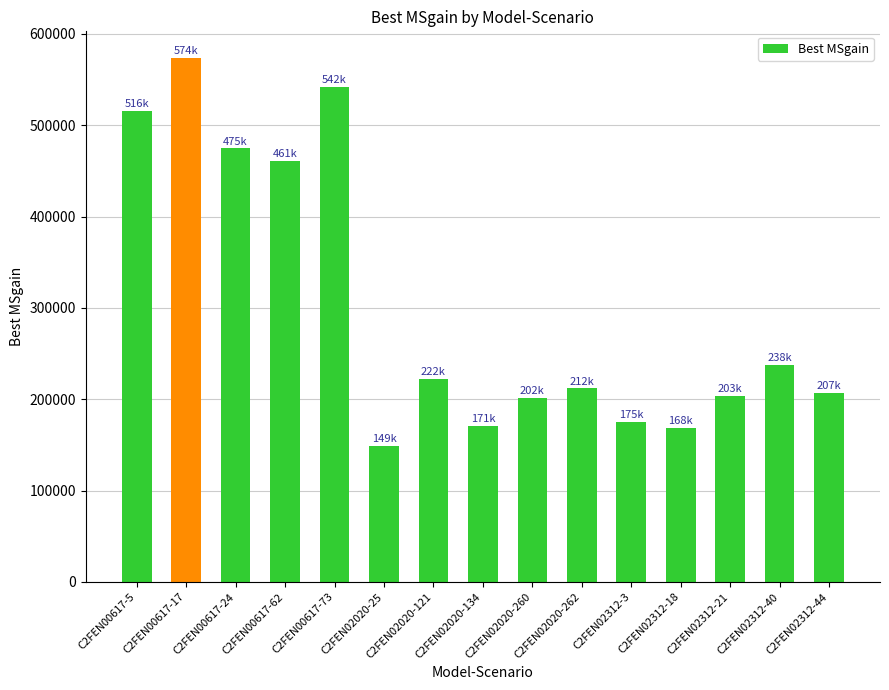

Which has a higher value, C2FEN02020-121 or C2FEN02020-134?

C2FEN02020-121